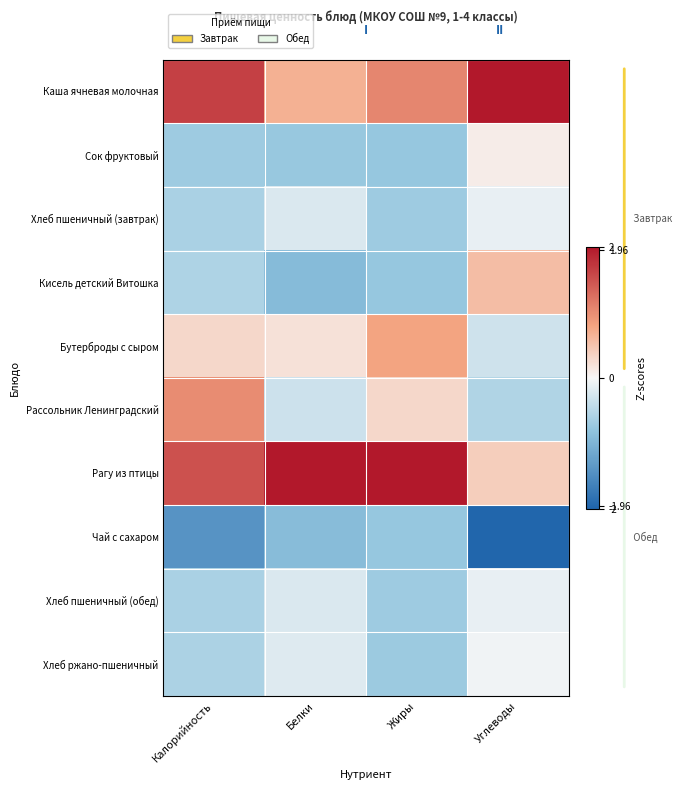

Between Жиры and Углеводы, which series saw the biggest shift?

Рагу из птицы